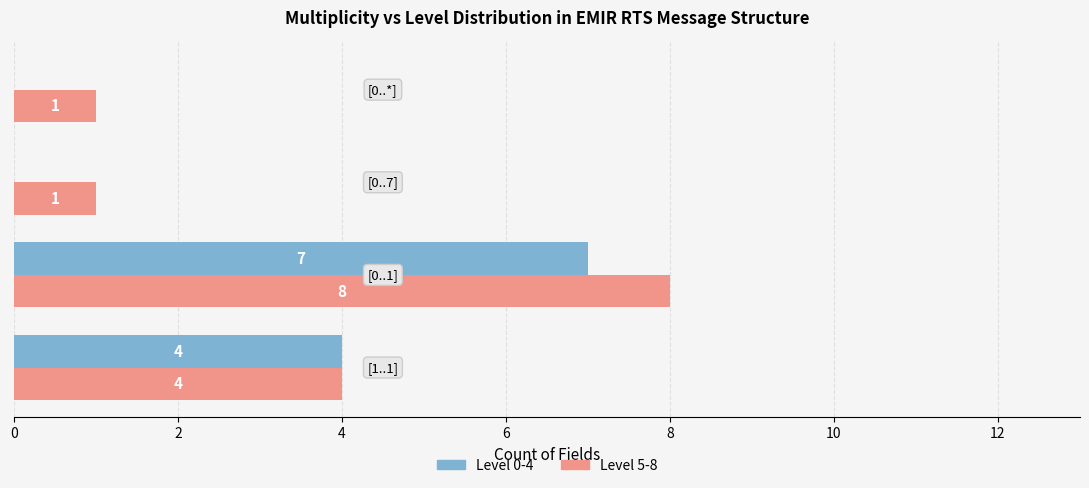

How many Level 5-8 values are between 1 and 8?

4